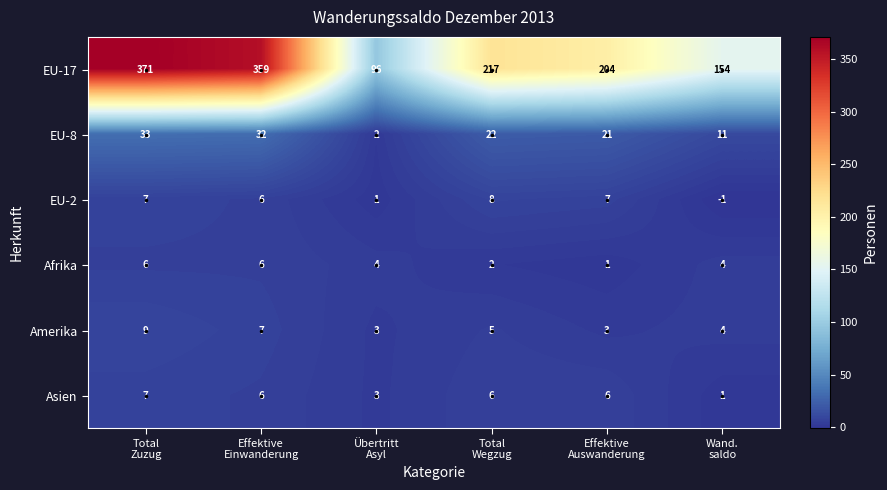

What is the sum of all EU-8 values?

121